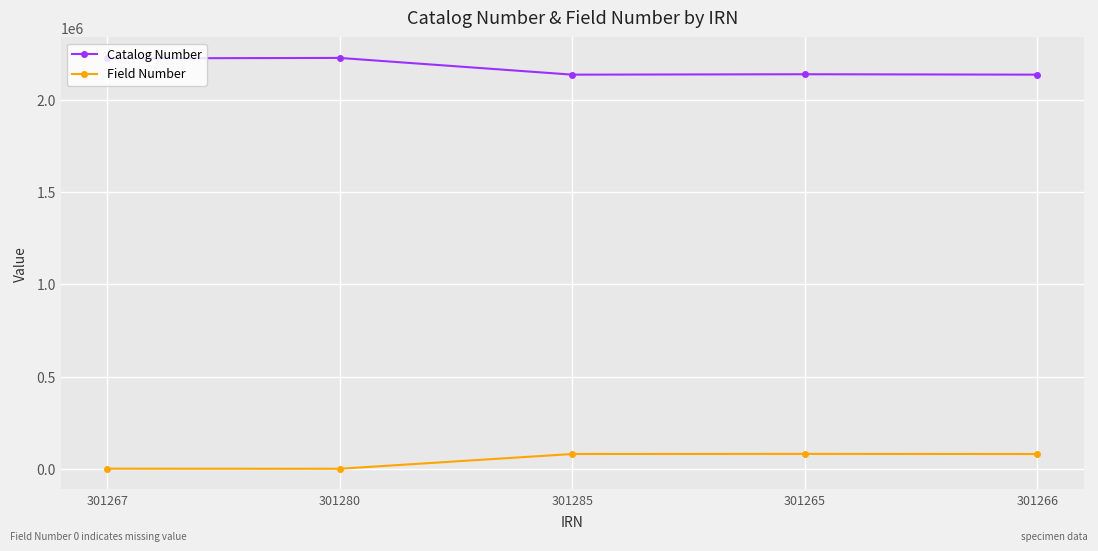

Count the number of data series in this chart.

2